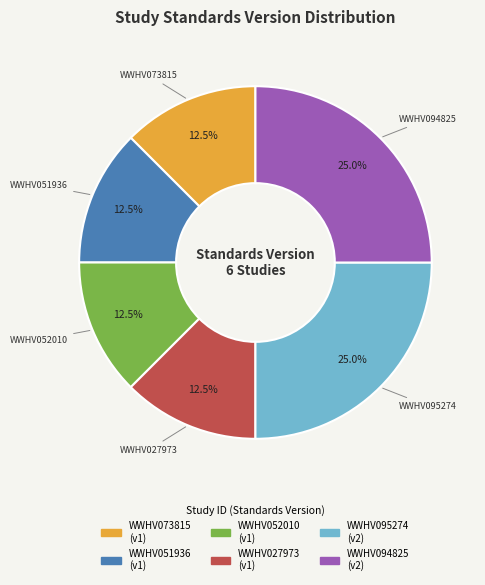

How many slices are in this pie chart?

6